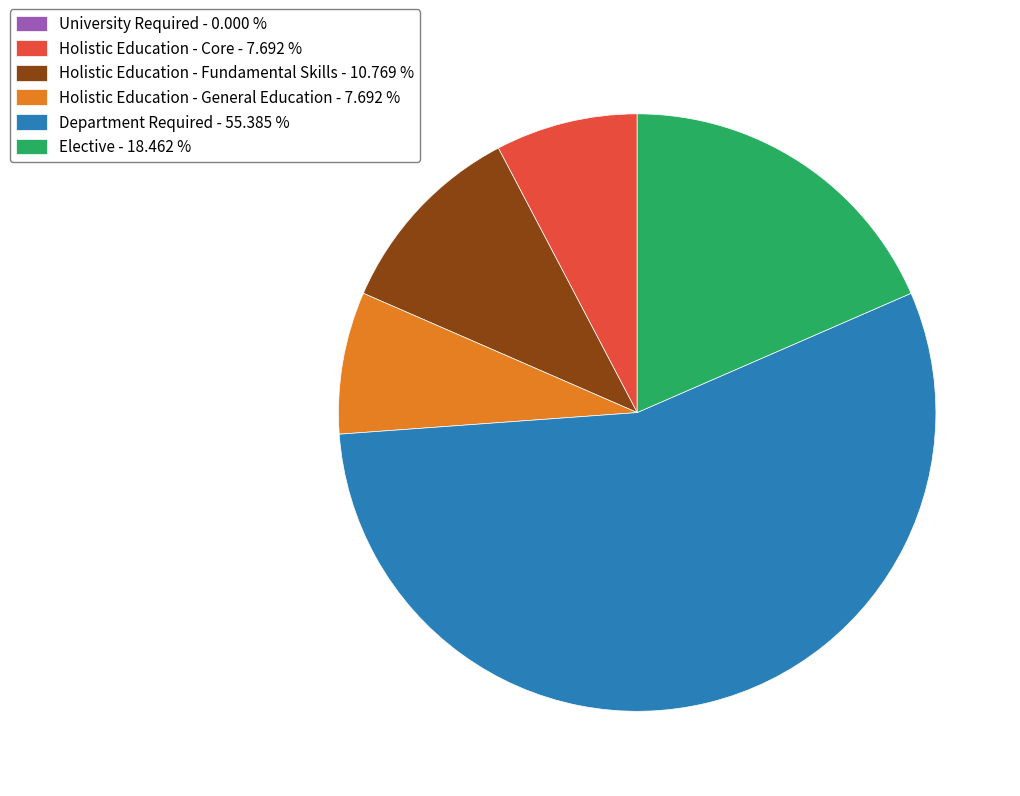

Between Elective - 18.462 % and Holistic Education - General Education - 7.692 %, which is larger?

Elective - 18.462 %